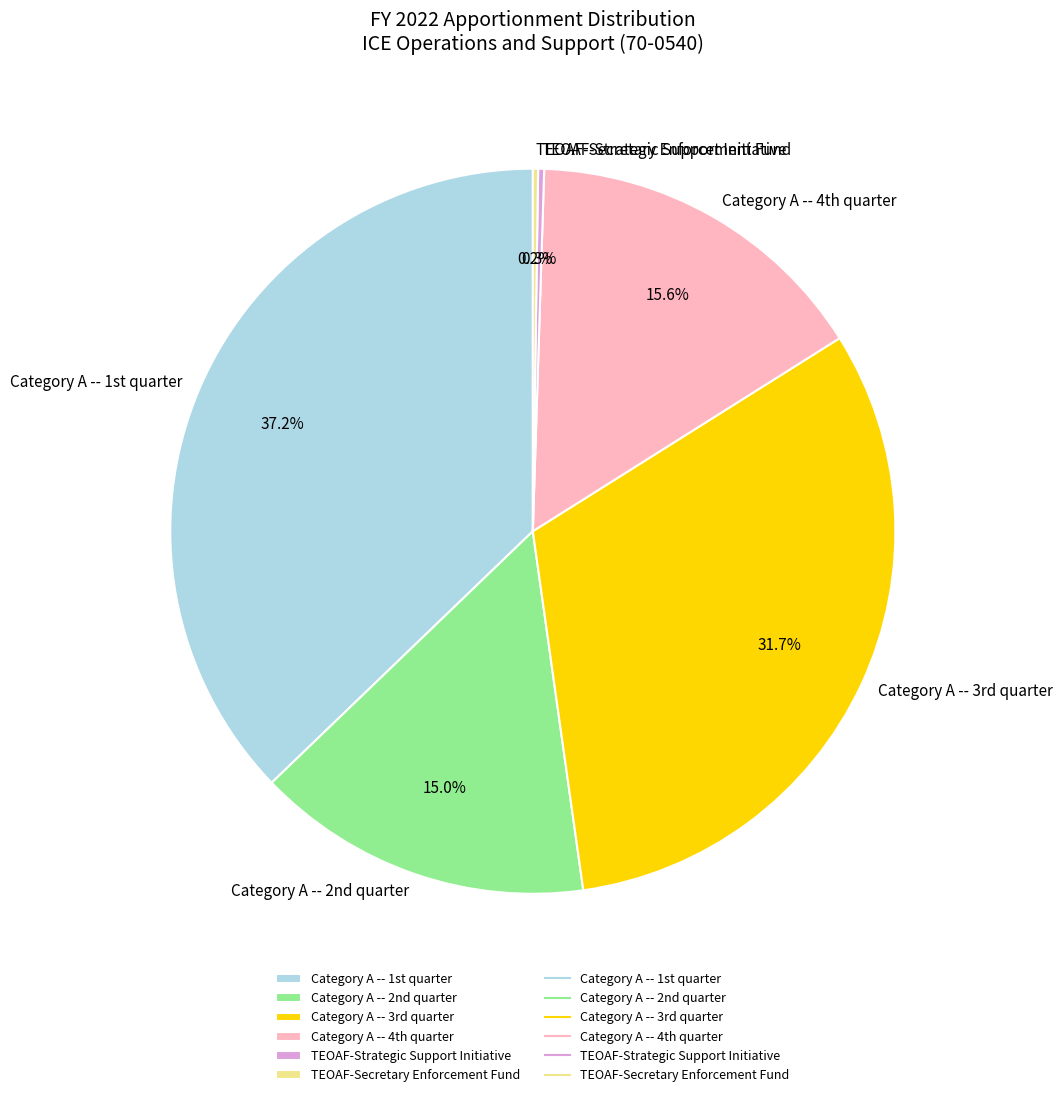

Which slice is the largest?

Category A -- 1st quarter